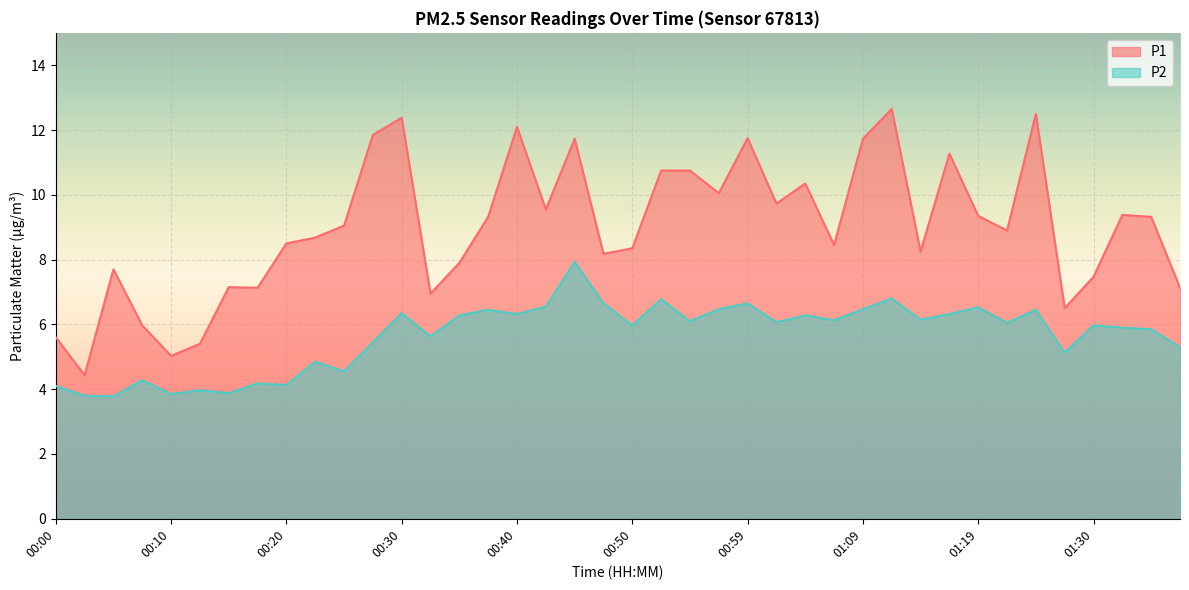

How many interior local peaks does the P2 series have?

14